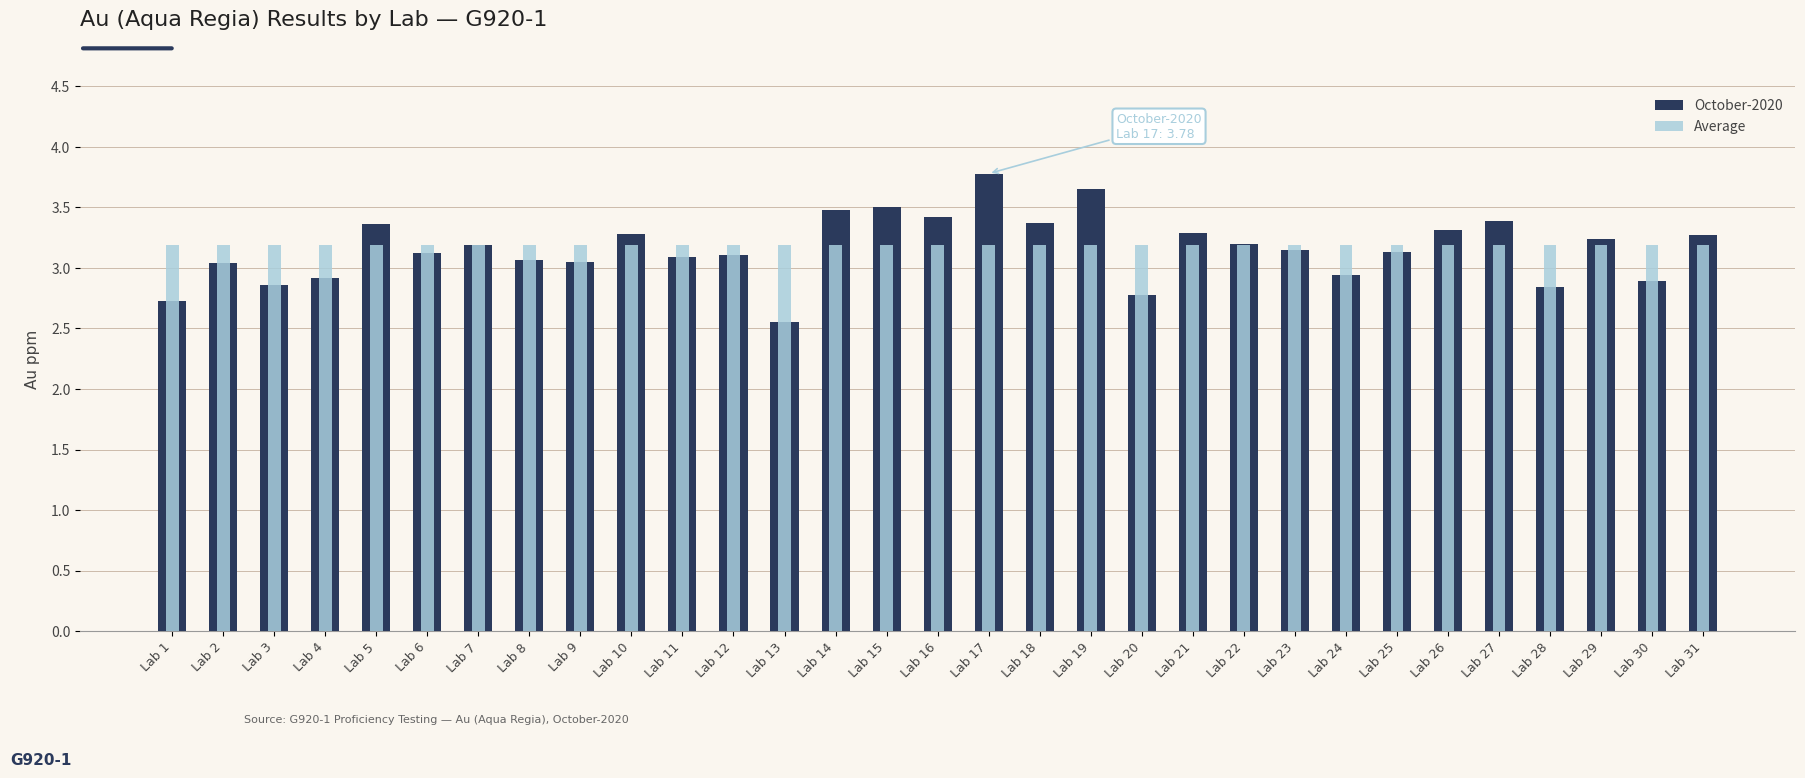

How many bars are there in total?

62